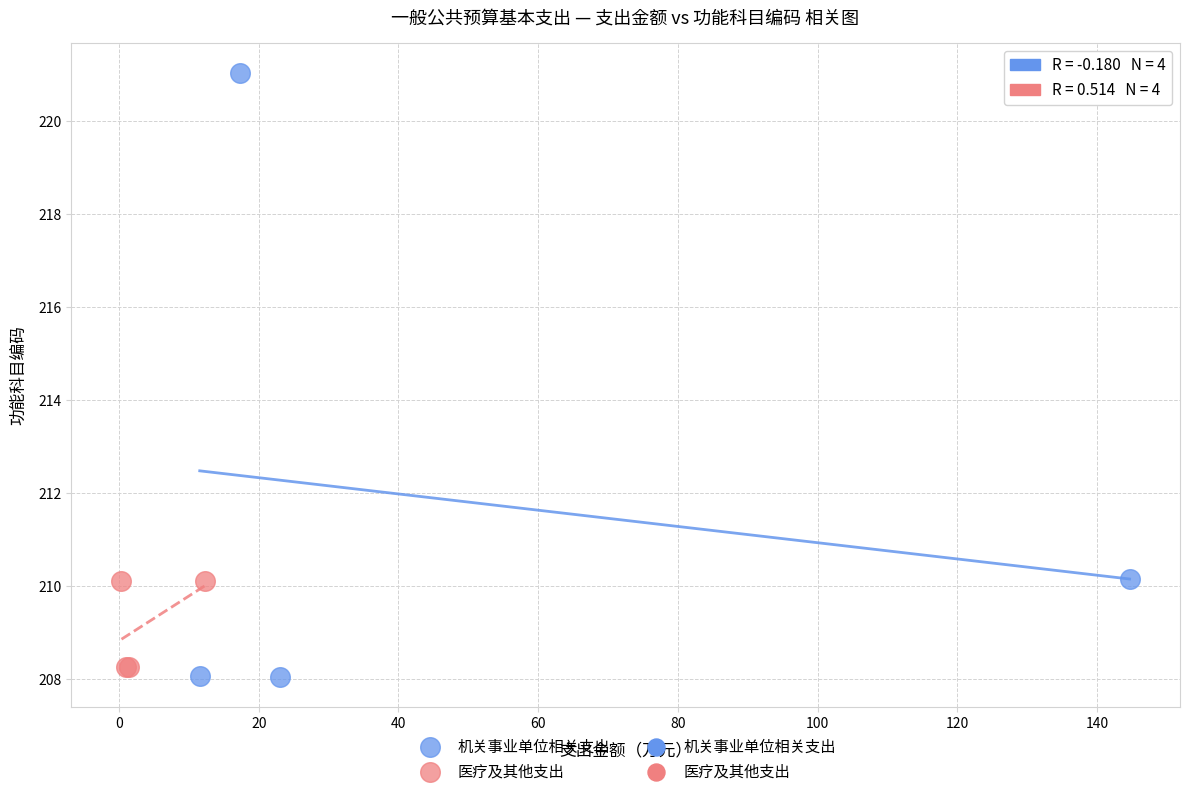

Which series has the largest Y range (max minus min)?

机关事业单位相关支出